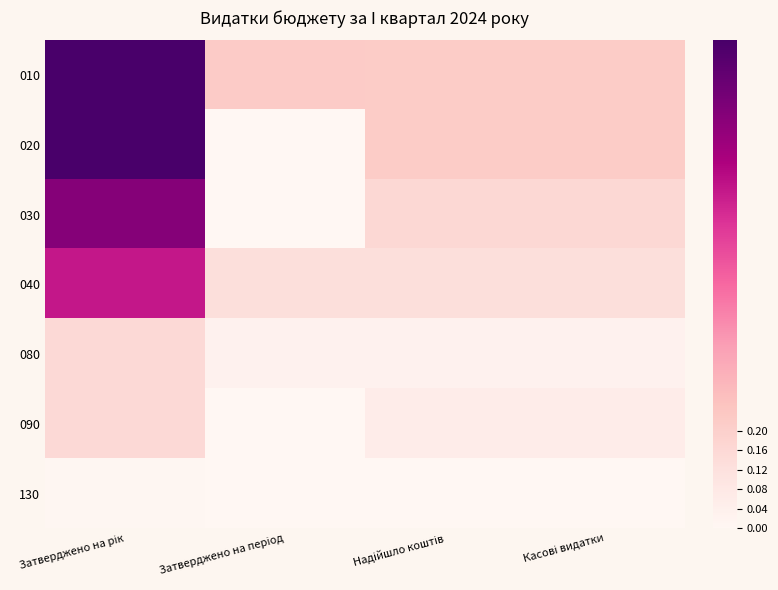

At which category is the sum across all series the highest?

Затверджено на рік